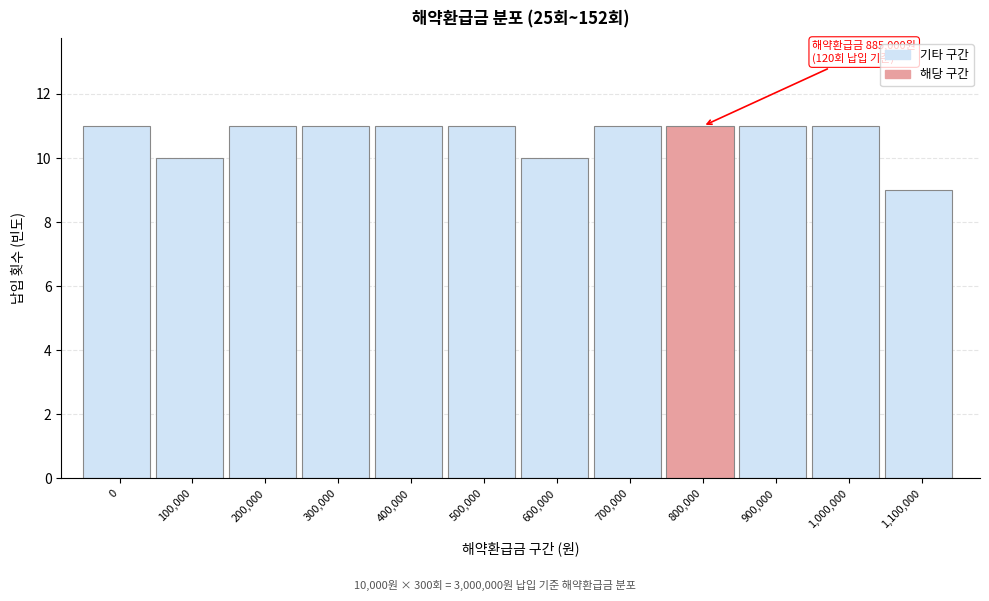

Reading right to left, what are all the values shown in this chart?

1,100,000=9	1,000,000=11	900,000=11	800,000=11	700,000=11	600,000=10	500,000=11	400,000=11	300,000=11	200,000=11	100,000=10	0=11